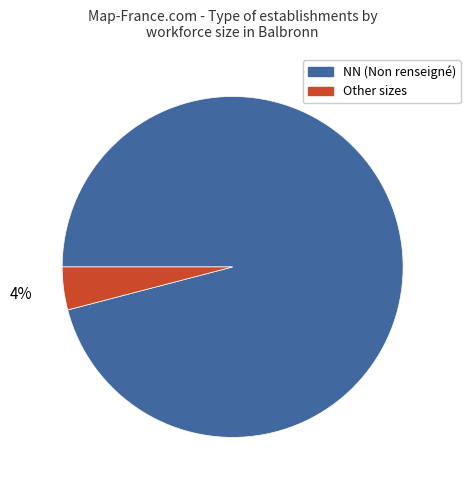

Combined, do NN (Non renseigné) and Other sizes account for over 50%?

Yes